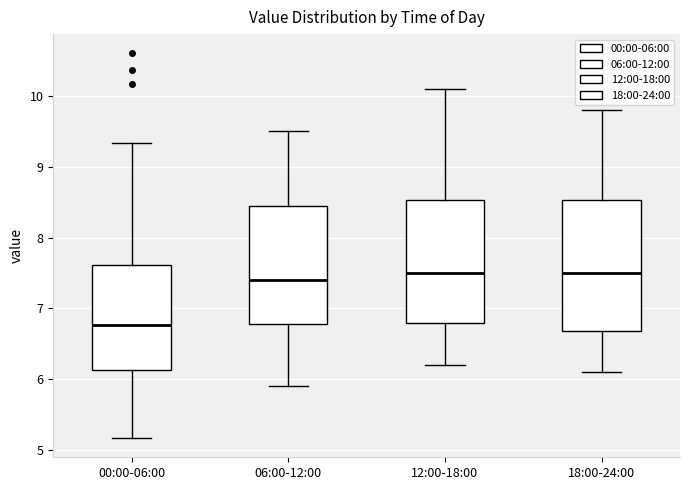

Reading left to right, read every box against the y-axis: the position of its median line, the range the box covers, and the ends of its whiskers. The values are not printed on the chart, so give them approximately, as read against the axis.

00:00-06:00: median 6.8, box 6.1 to 7.6, whiskers 5.2 to 9.3
06:00-12:00: median 7.4, box 6.8 to 8.5, whiskers 5.9 to 9.5
12:00-18:00: median 7.5, box 6.8 to 8.5, whiskers 6.2 to 10.1
18:00-24:00: median 7.5, box 6.7 to 8.5, whiskers 6.1 to 9.8